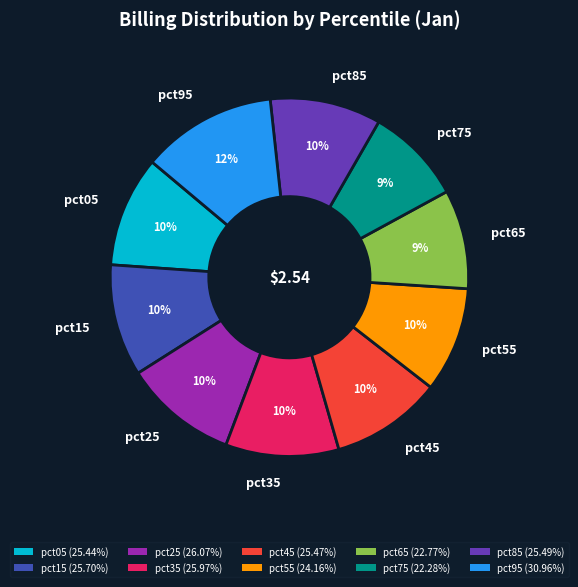

To the nearest percent, what is the combined percentage of pct65 and pct25?

19%